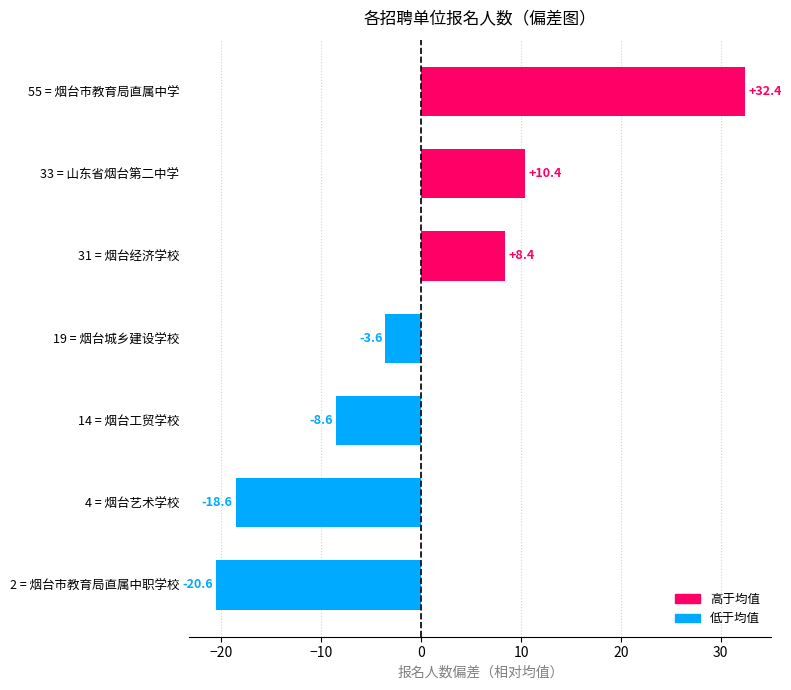

How many positive values are there?

3